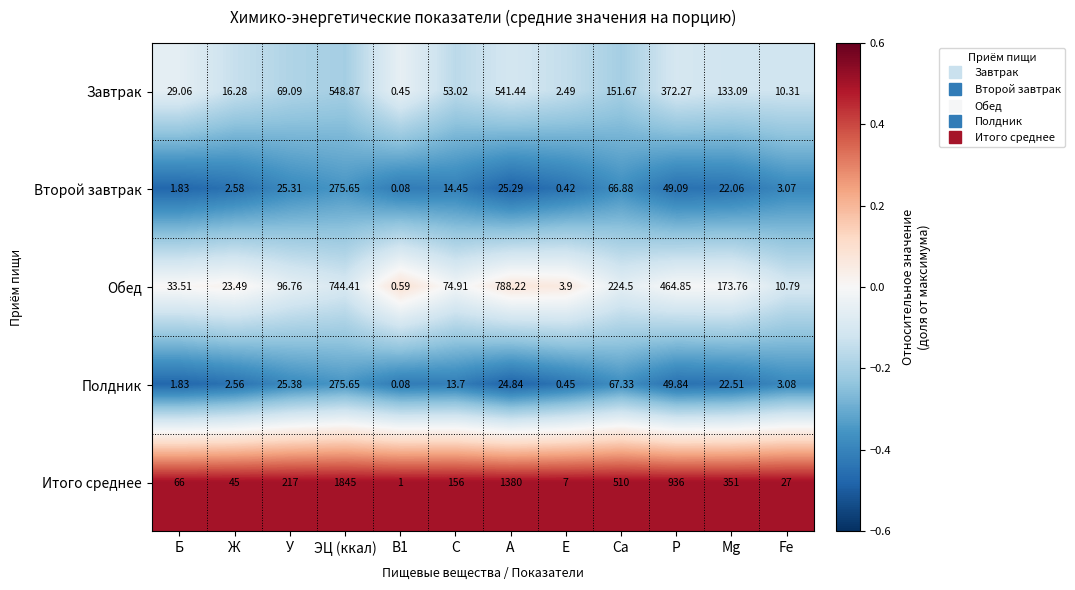

At which label is Полдник closest to 137?

Ca